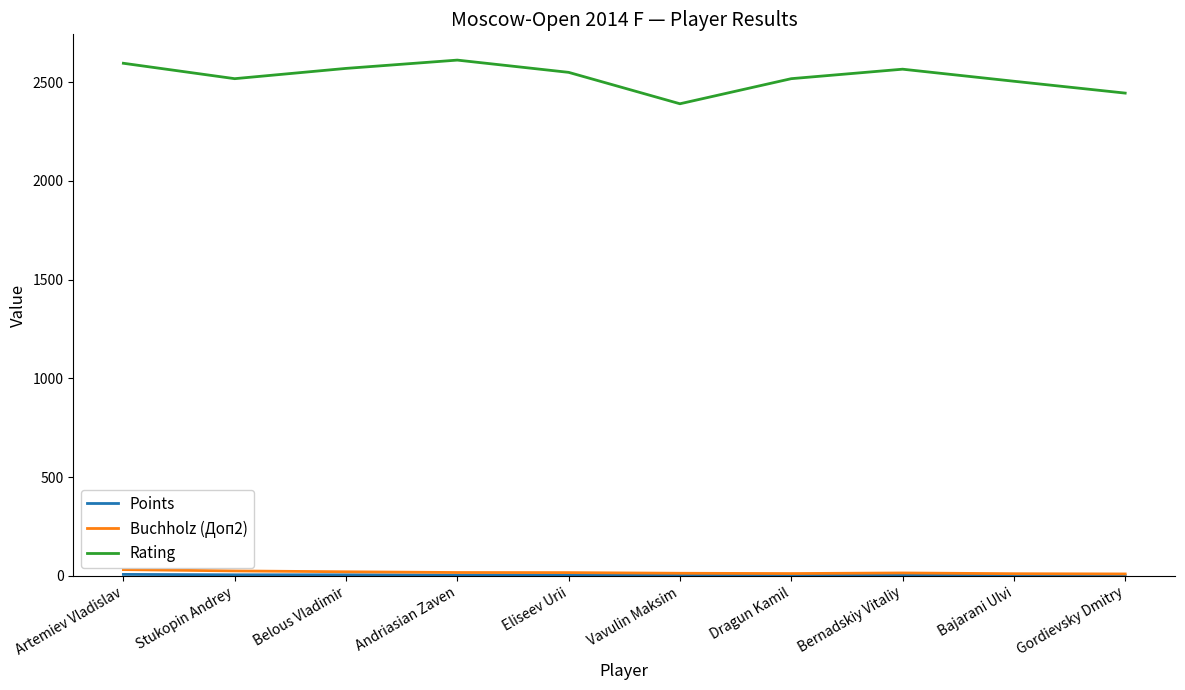

Which series has the largest total across all categories?

Rating